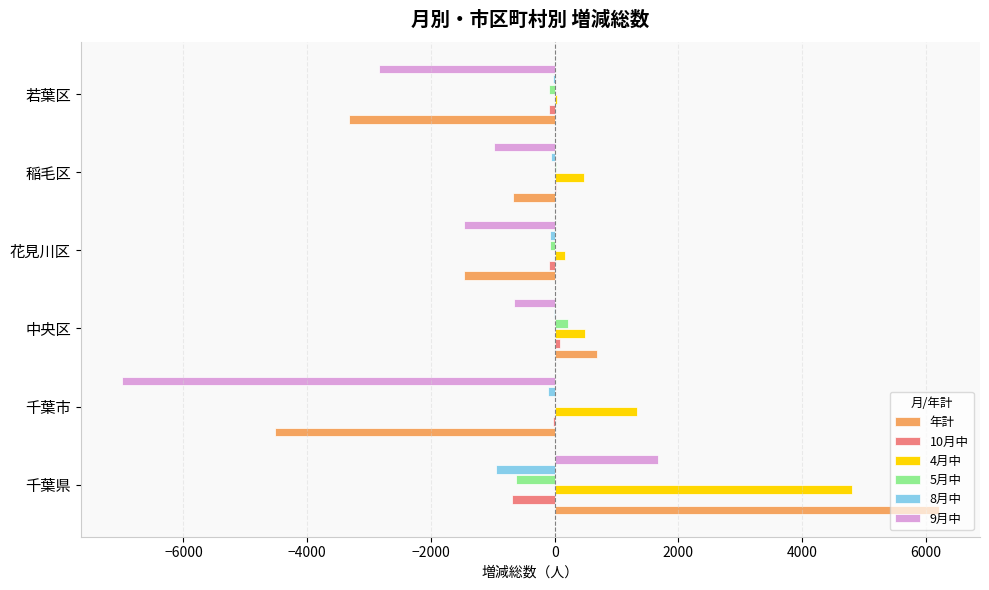

Between 中央区 and 若葉区, which series saw the biggest shift?

年計